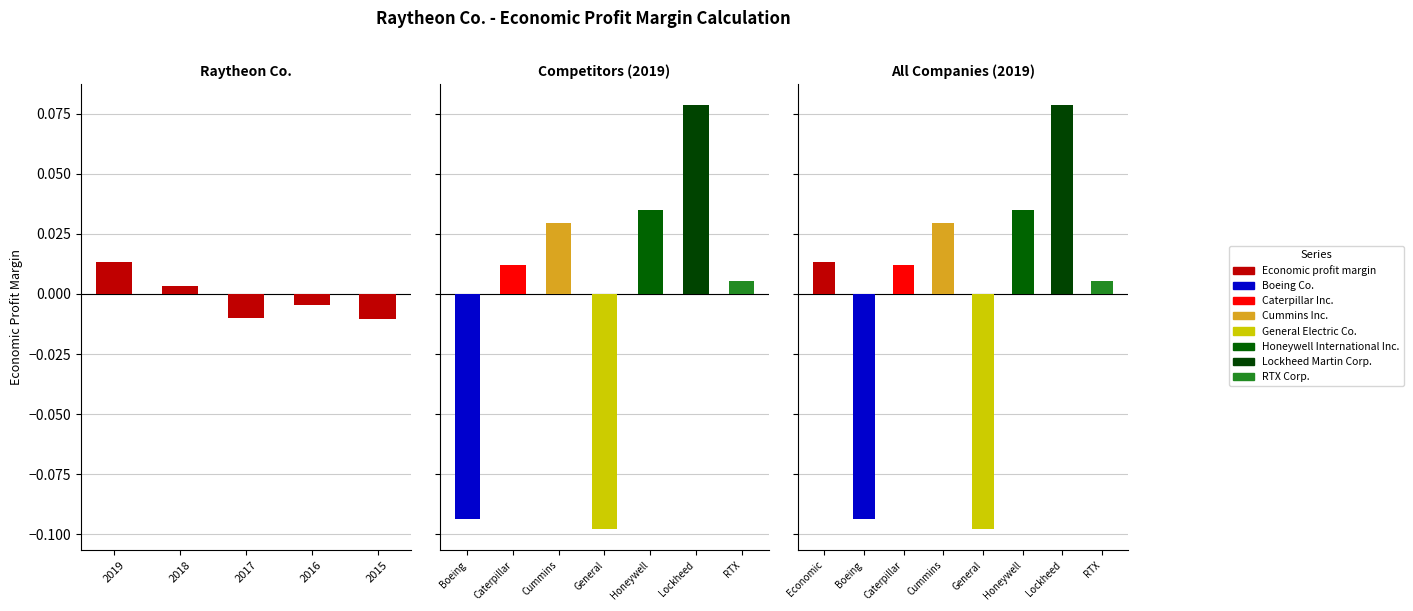

The chart shows a value of 0.0 at 2018. True or false?

False